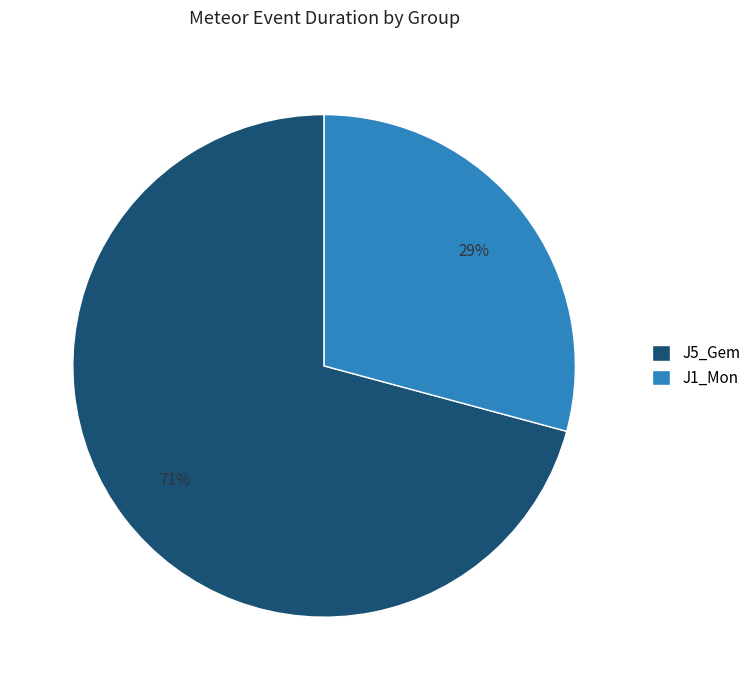

Count the number of slices in the pie.

2